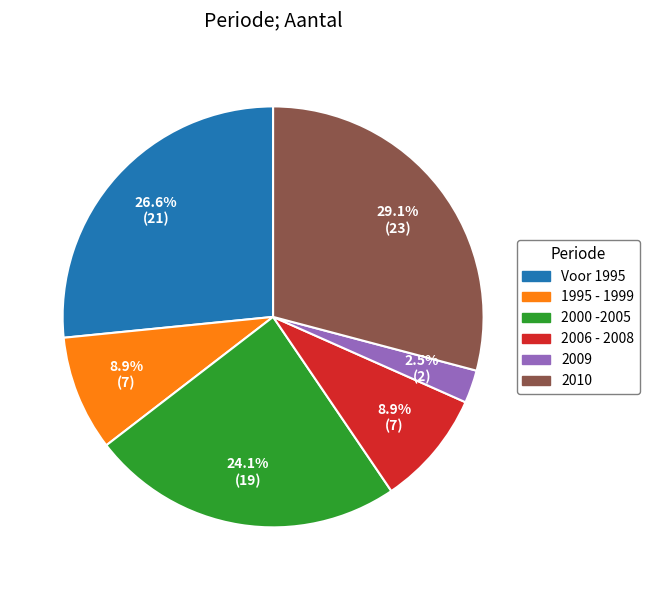

To the nearest percent, what is the difference between the largest and smallest slice percentages?

27%